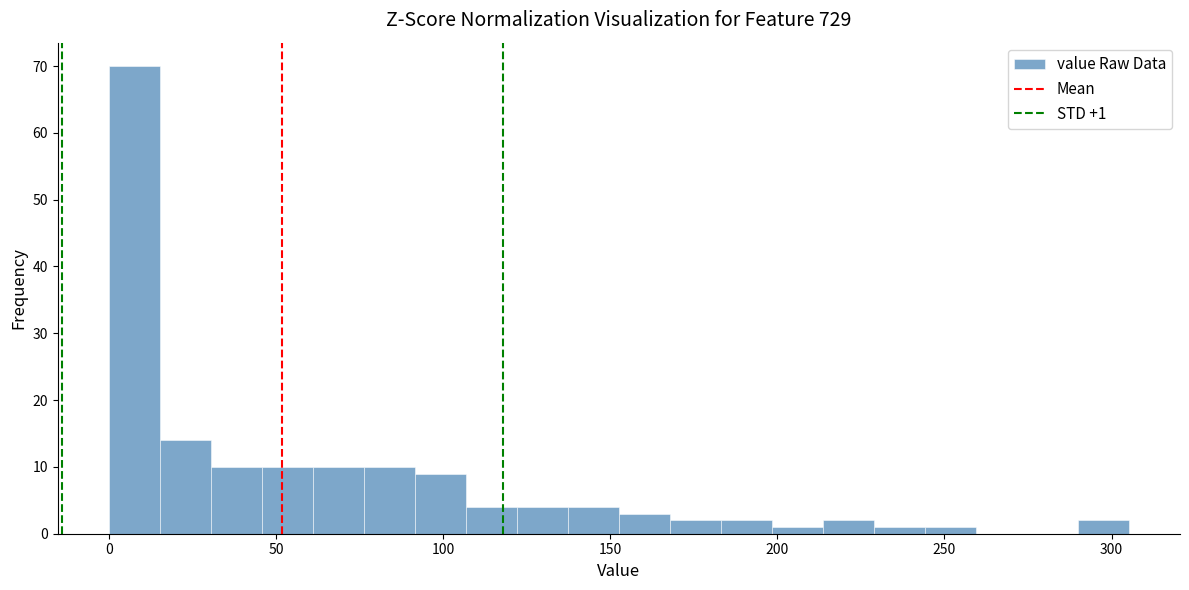

Around what value on the x-axis is the tallest bar? Give the approximate position of its centre, as read against the axis.

10